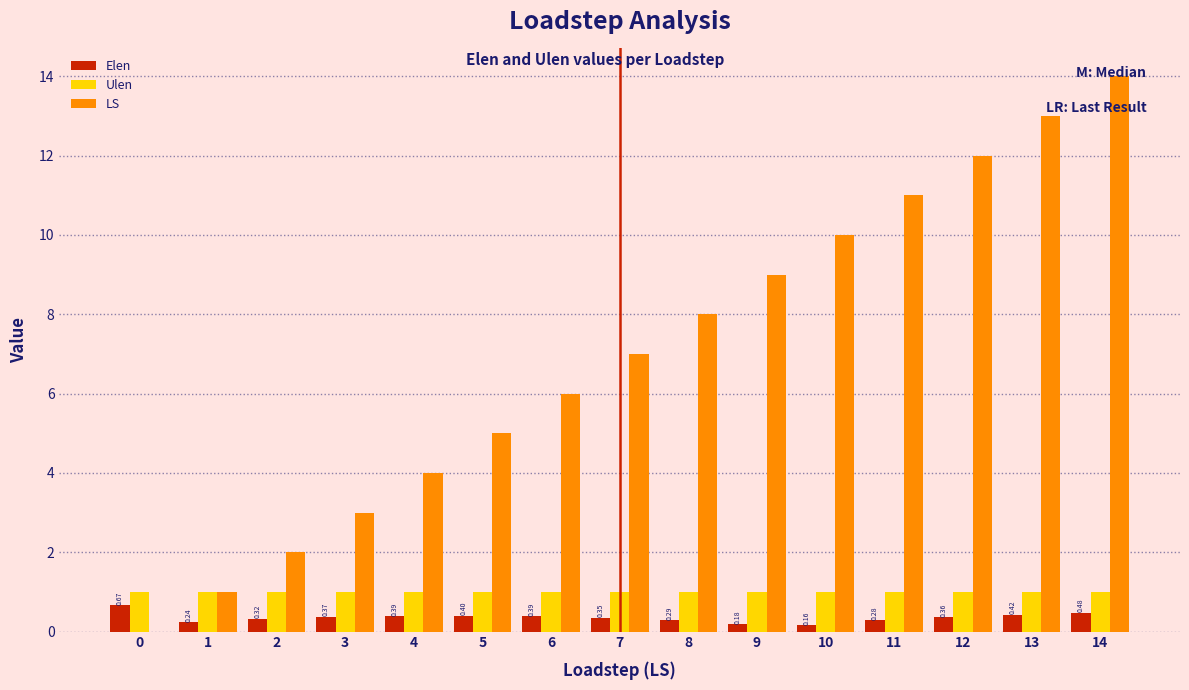

Which series has the largest total across all categories?

LS